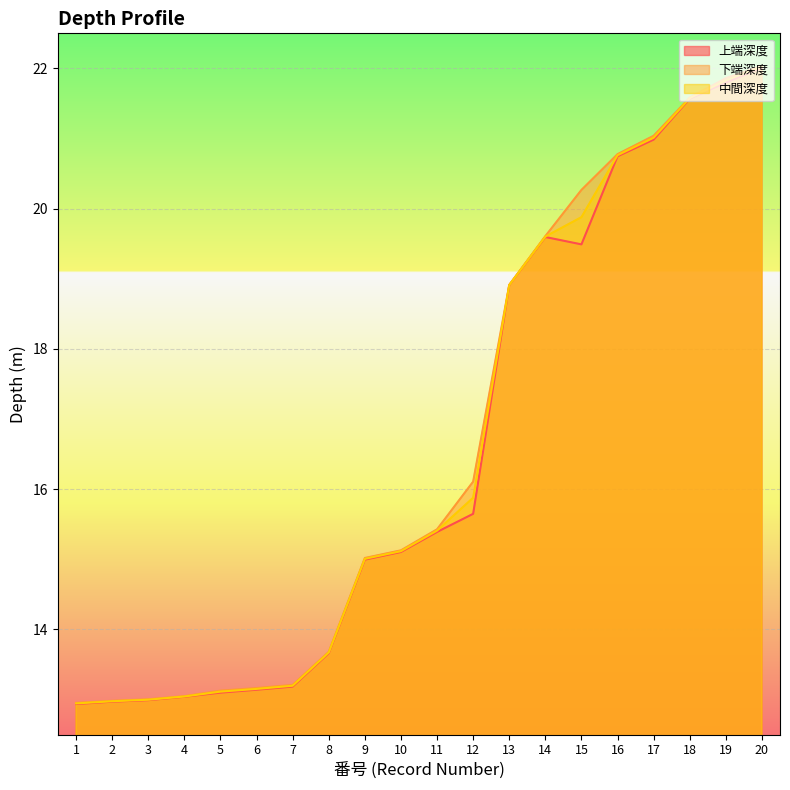

Where is 中間深度 nearest to the value 17?

12